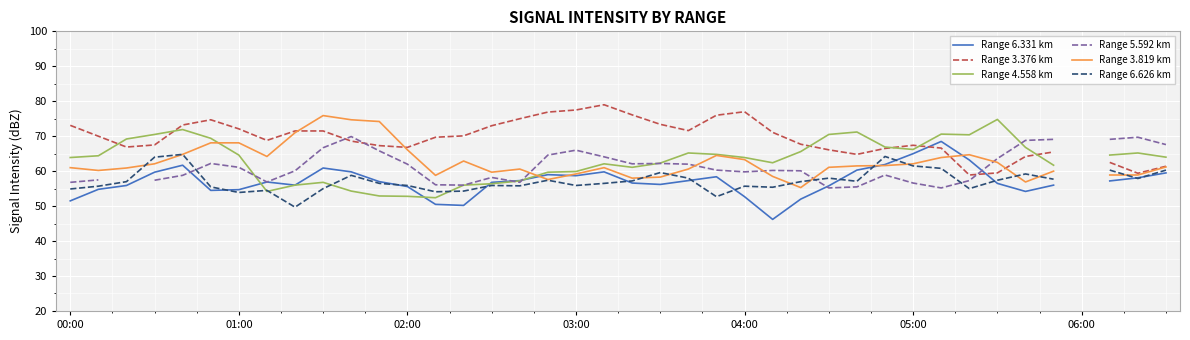

True or false: Range 3.376 km and Range 3.819 km cross at least once.

True